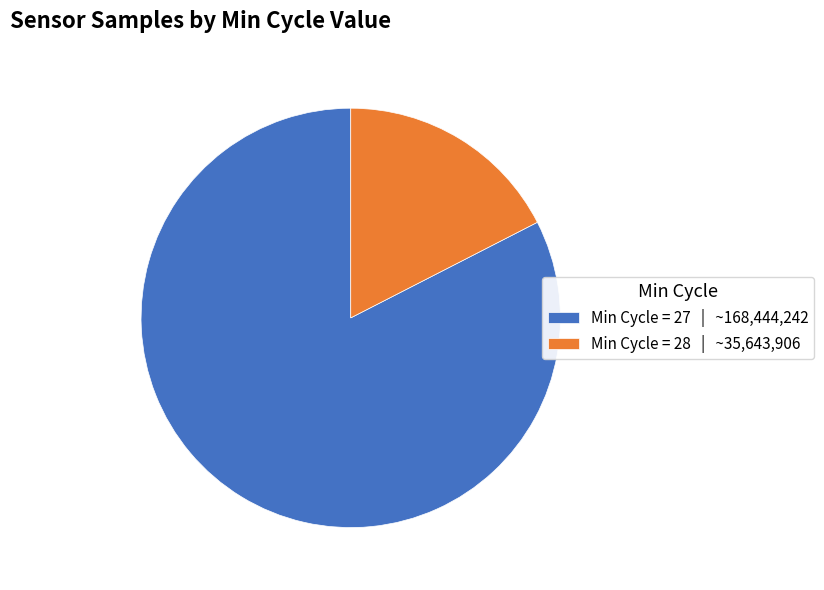

What is the largest slice in the pie chart?

Min Cycle = 27 | ~168,444,242